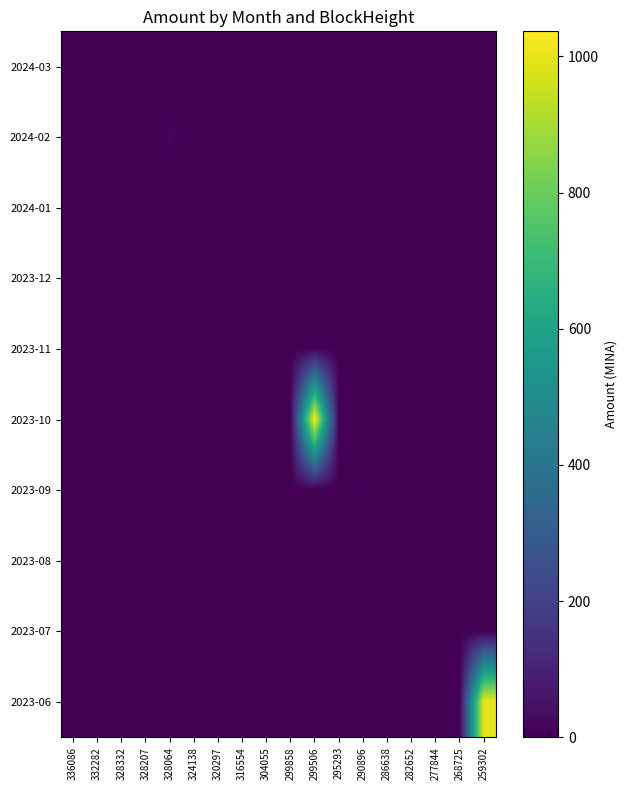

Reading right to left, extract all data points from this chart.

2024-03: 259302=0.0	268725=0.0	277844=0.0	282652=0.0	286638=0.0	290896=0.0	295293=0.0	299506=0.0	299858=0.0	304055=0.0	316554=0.0	320297=0.0	324138=0.0	328064=0.0	328207=0.0	328332=0.0	332282=0.1	336086=0.1
2024-02: 259302=0.0	268725=0.0	277844=0.0	282652=0.0	286638=0.0	290896=0.0	295293=0.0	299506=0.0	299858=0.0	304055=0.0	316554=0.0	320297=0.0	324138=0.1	328064=14.0	328207=0.1	328332=0.1	332282=0.0	336086=0.0
2024-01: 259302=0.0	268725=0.0	277844=0.0	282652=0.0	286638=0.0	290896=0.0	295293=0.0	299506=0.0	299858=0.0	304055=0.0	316554=0.0	320297=0.1	324138=0.1	328064=0.0	328207=0.0	328332=0.0	332282=0.0	336086=0.0
2023-12: 259302=0.0	268725=0.0	277844=0.0	282652=0.0	286638=0.0	290896=0.0	295293=0.0	299506=0.0	299858=0.0	304055=0.0	316554=0.1	320297=0.0	324138=0.0	328064=0.0	328207=0.0	328332=0.0	332282=0.0	336086=0.0
2023-11: 259302=0.0	268725=0.0	277844=0.0	282652=0.0	286638=0.0	290896=0.0	295293=0.0	299506=0.0	299858=0.0	304055=7.4	316554=0.0	320297=0.0	324138=0.0	328064=0.0	328207=0.0	328332=0.0	332282=0.0	336086=0.0
2023-10: 259302=0.0	268725=0.0	277844=0.0	282652=0.0	286638=0.0	290896=0.0	295293=6.6	299506=1036.8	299858=6.3	304055=0.0	316554=0.0	320297=0.0	324138=0.0	328064=0.0	328207=0.0	328332=0.0	332282=0.0	336086=0.0
2023-09: 259302=0.0	268725=0.0	277844=0.0	282652=0.0	286638=7.3	290896=8.5	295293=0.0	299506=0.0	299858=0.0	304055=0.0	316554=0.0	320297=0.0	324138=0.0	328064=0.0	328207=0.0	328332=0.0	332282=0.0	336086=0.0
2023-08: 259302=0.0	268725=0.0	277844=7.3	282652=8.1	286638=0.0	290896=0.0	295293=0.0	299506=0.0	299858=0.0	304055=0.0	316554=0.0	320297=0.0	324138=0.0	328064=0.0	328207=0.0	328332=0.0	332282=0.0	336086=0.0
2023-07: 259302=0.0	268725=0.0	277844=0.0	282652=0.0	286638=0.0	290896=0.0	295293=0.0	299506=0.0	299858=0.0	304055=0.0	316554=0.0	320297=0.0	324138=0.0	328064=0.0	328207=0.0	328332=0.0	332282=0.0	336086=0.0
2023-06: 259302=1000.0	268725=0.0	277844=0.0	282652=0.0	286638=0.0	290896=0.0	295293=0.0	299506=0.0	299858=0.0	304055=0.0	316554=0.0	320297=0.0	324138=0.0	328064=0.0	328207=0.0	328332=0.0	332282=0.0	336086=0.0